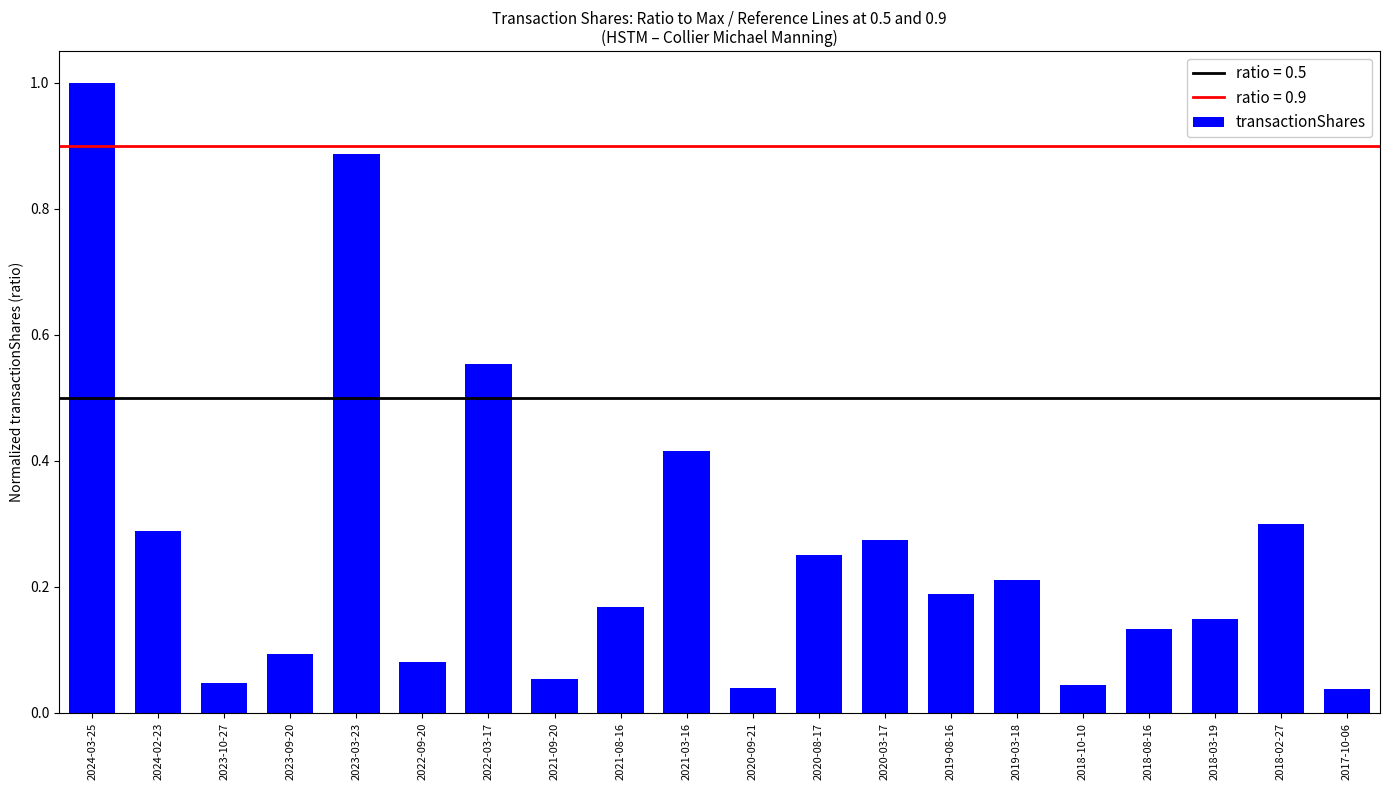

What is the difference between the second highest and minimum values?

0.8